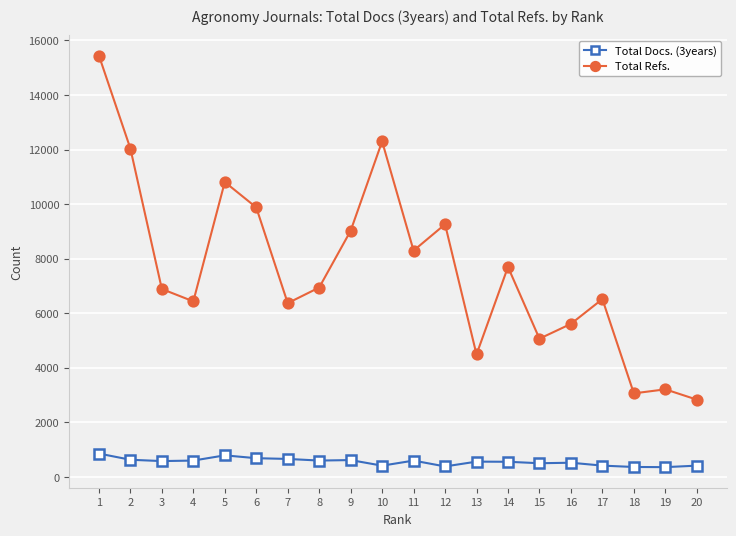

What is the highest value of the Total Docs. (3years) series?

858